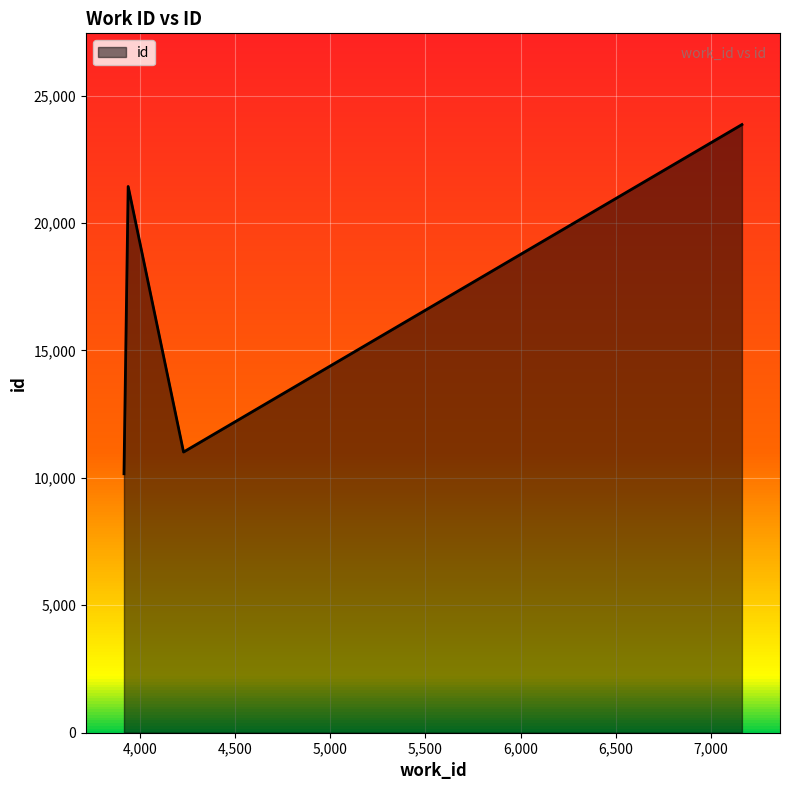

What is the smallest value displayed?

10160